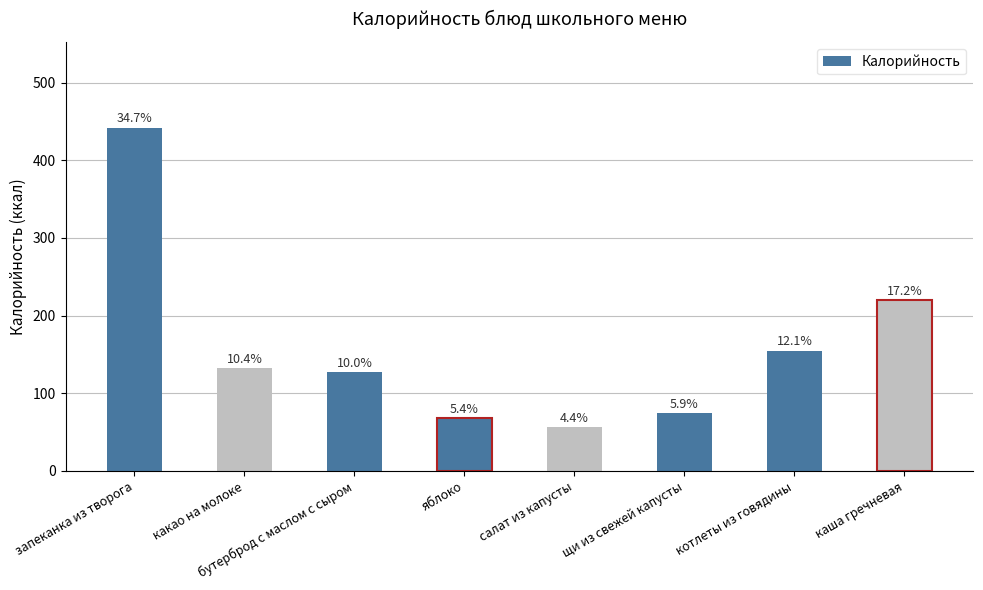

Where does the data first go above 132?

запеканка из творога